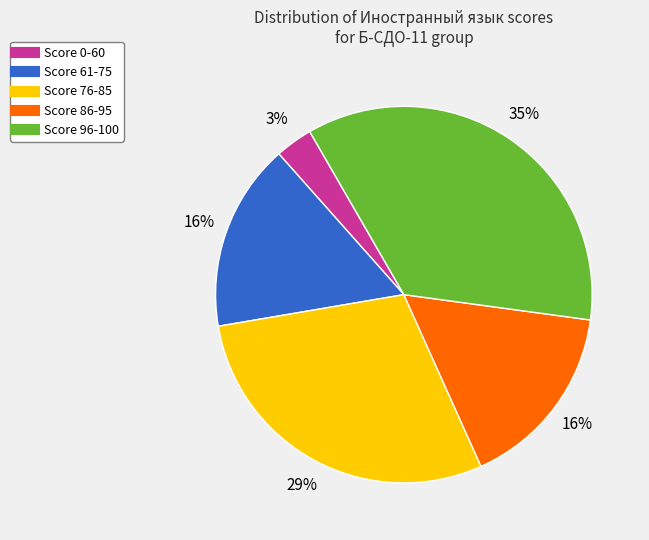

To the nearest percent, what is the difference between the largest and smallest slice percentages?

32%